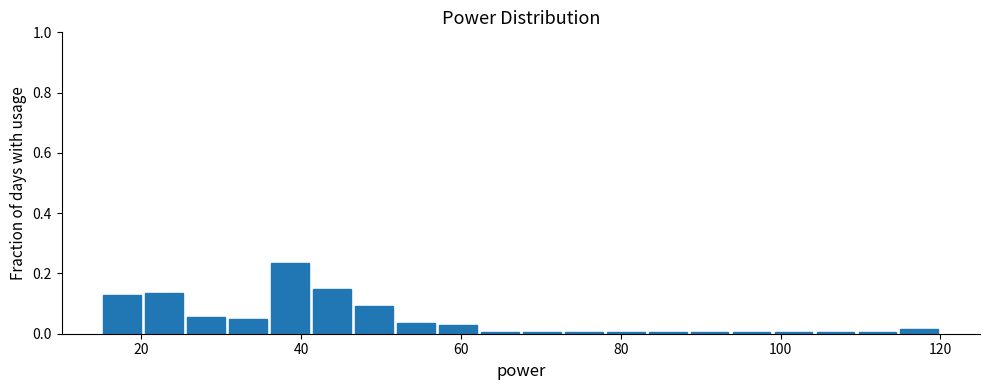

Around what value on the x-axis is the tallest bar? Give the approximate position of its centre, as read against the axis.

38